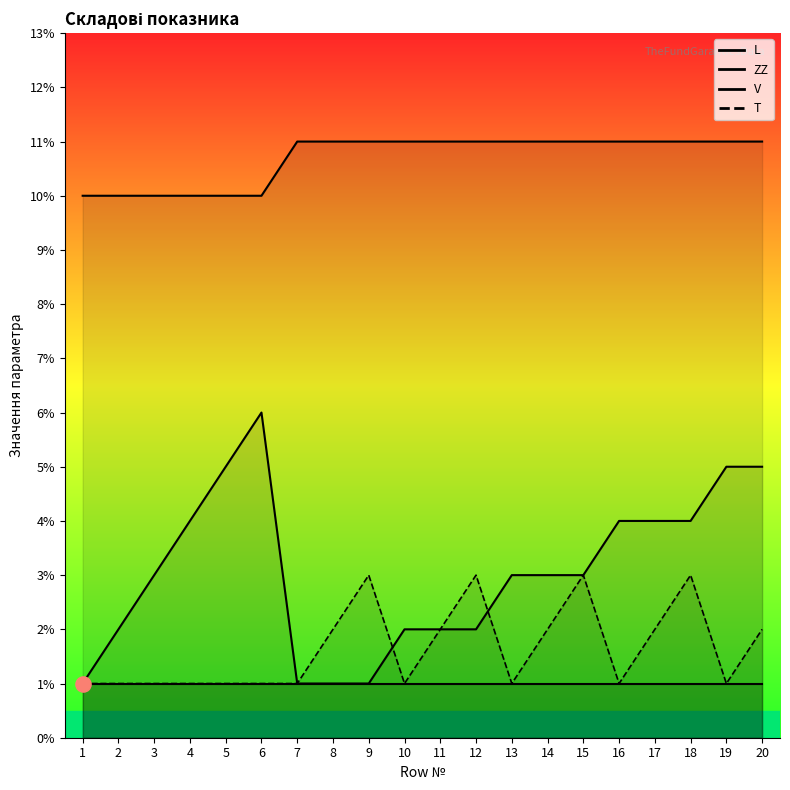

Which series has the widest spread of Y values?

V